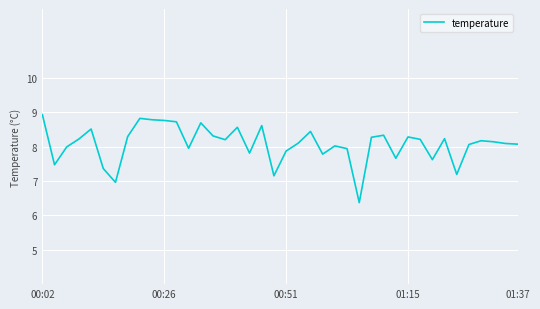

What is the smallest value displayed?

6.4